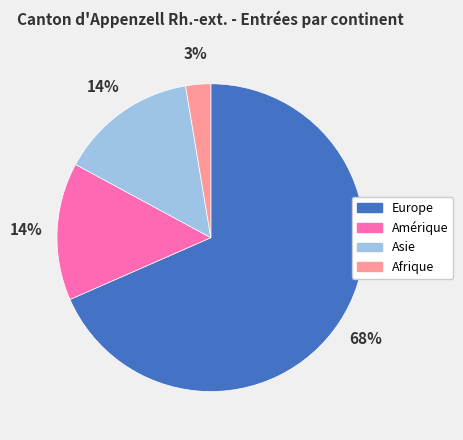

Which slice is the smallest?

Afrique